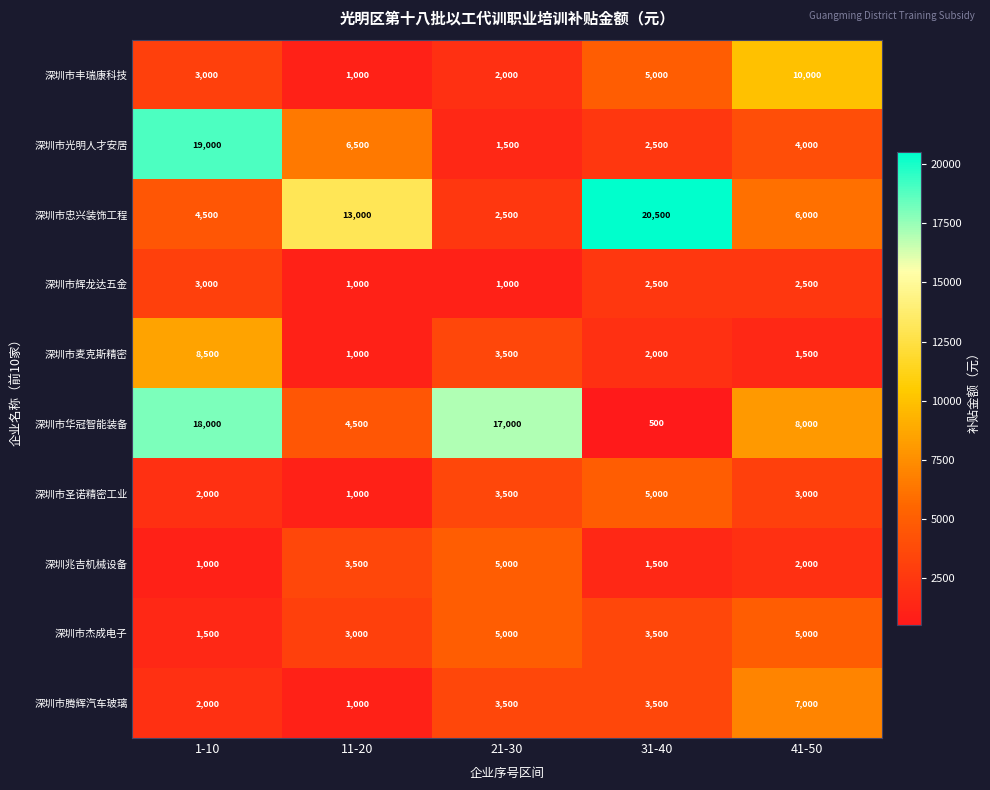

At how many categories does at least one series exceed 15980?

3